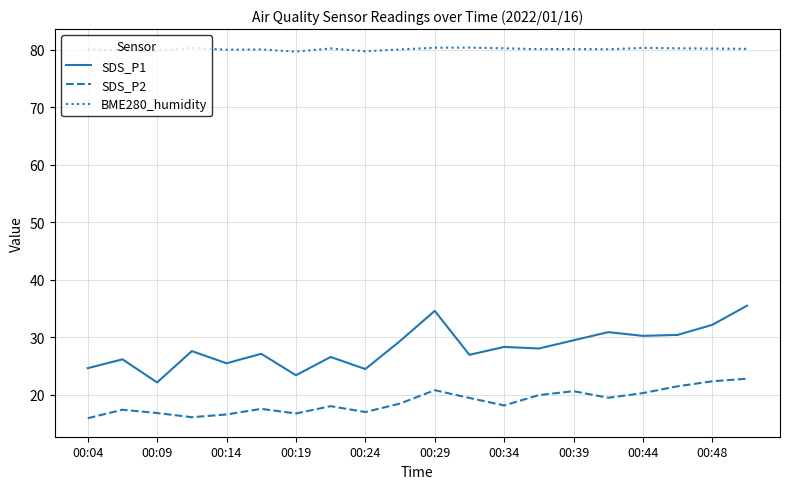

What is the sum of all SDS_P1 values?

563.6